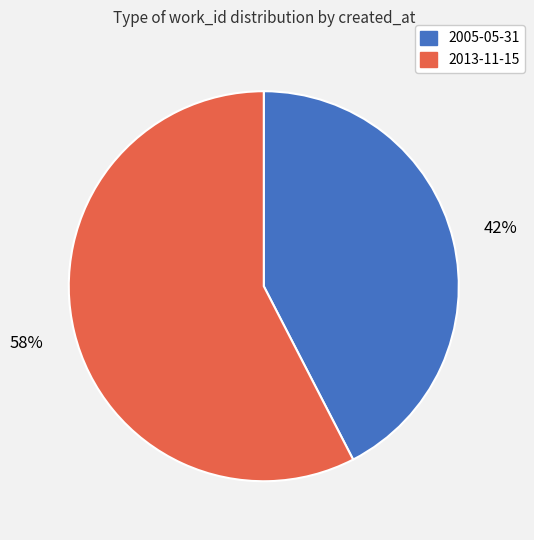

Is the sum of 2005-05-31 and 2013-11-15 greater than half?

Yes